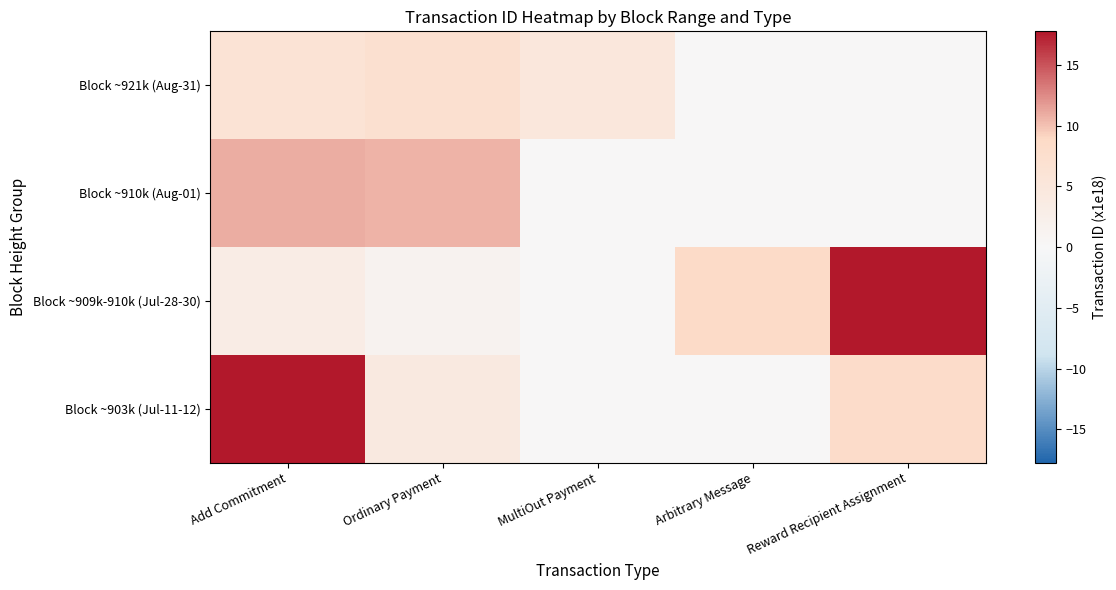

What is the total value across all series at Ordinary Payment?

23.4